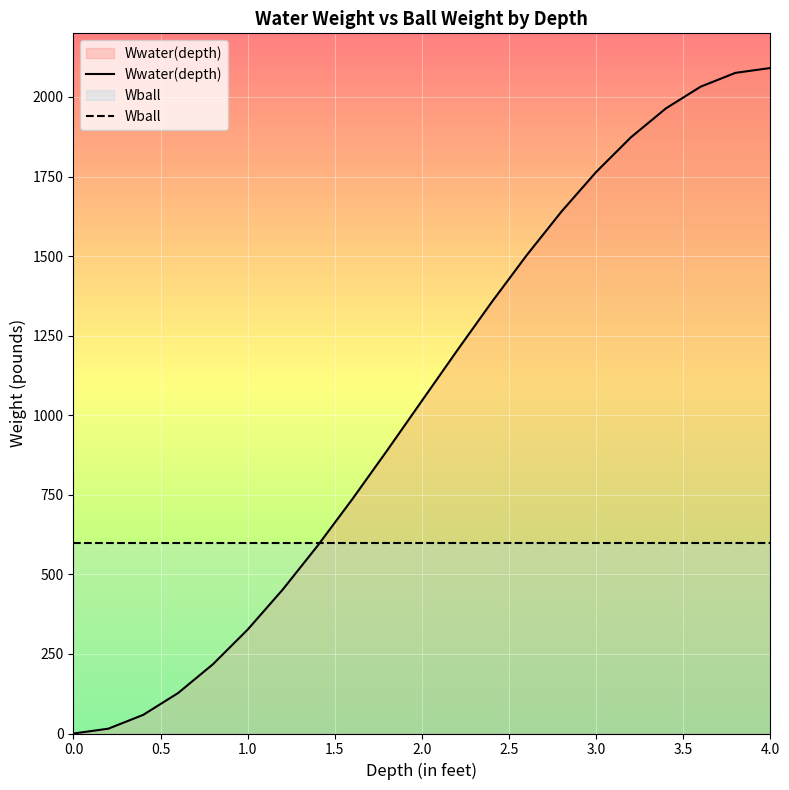

What is the difference between the second highest and minimum values in the Wwater(depth) series?

2075.9